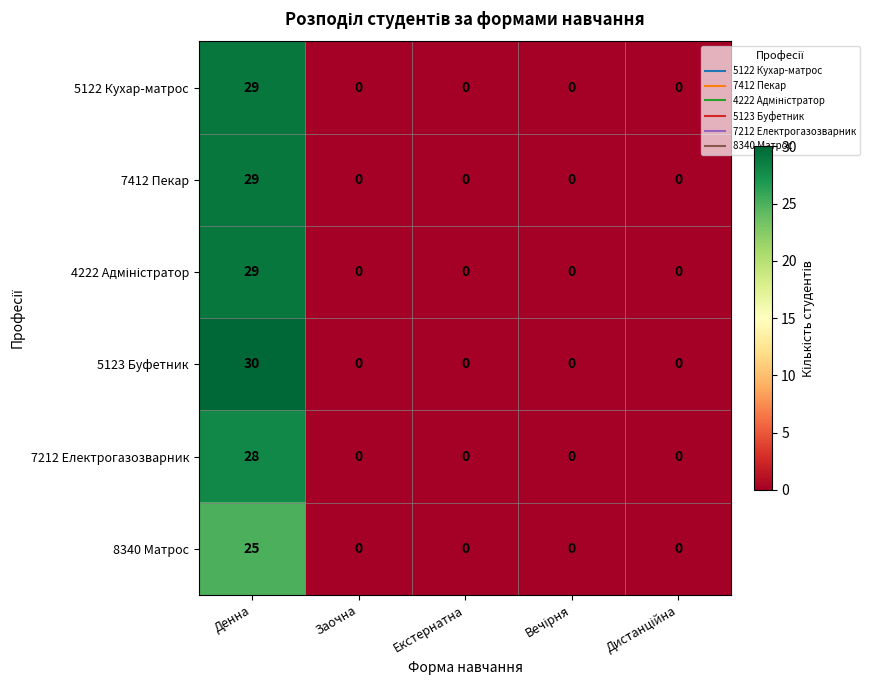

Is it true that 5123 Буфетник equals 30 at Денна?

True